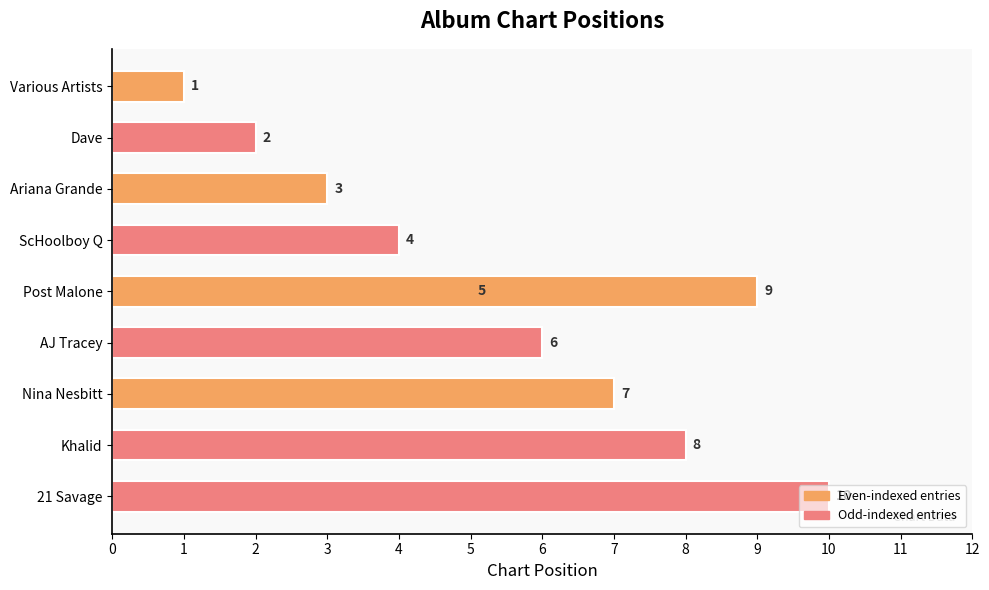

What is the sum of the values at Various Artists and 21 Savage?

11